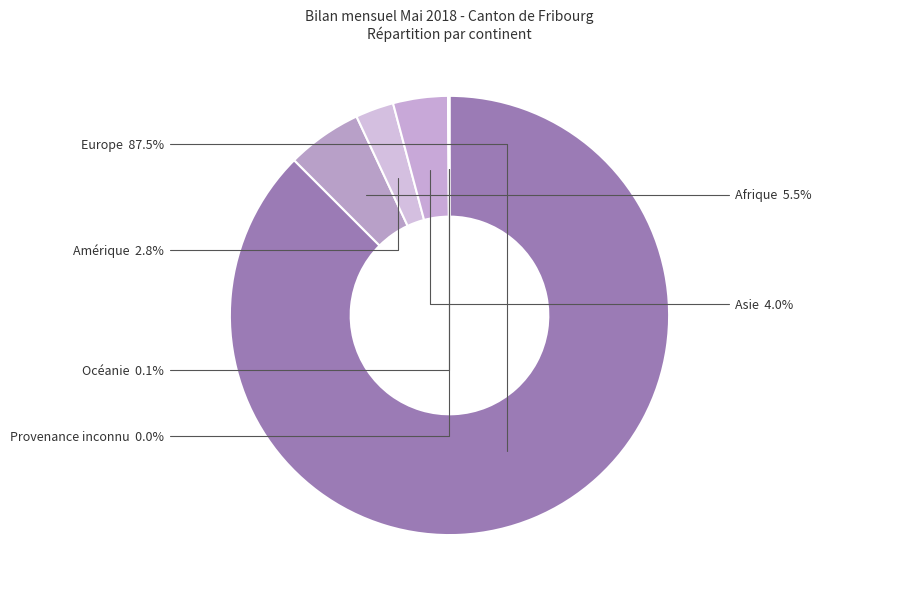

Which slice is the largest?

Europe